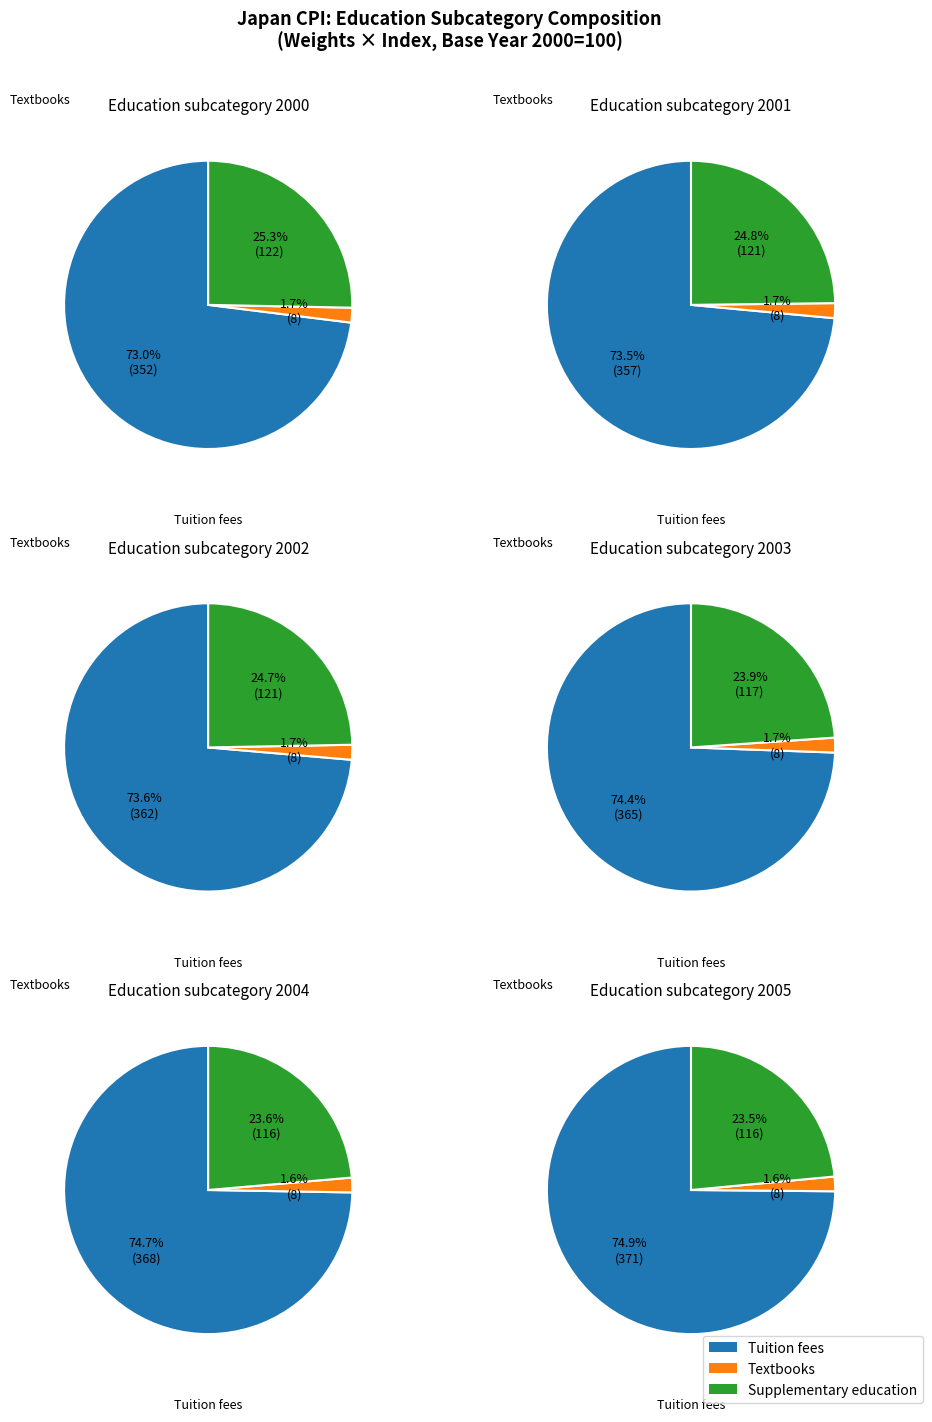

Which series has the widest spread of values?

授業料等